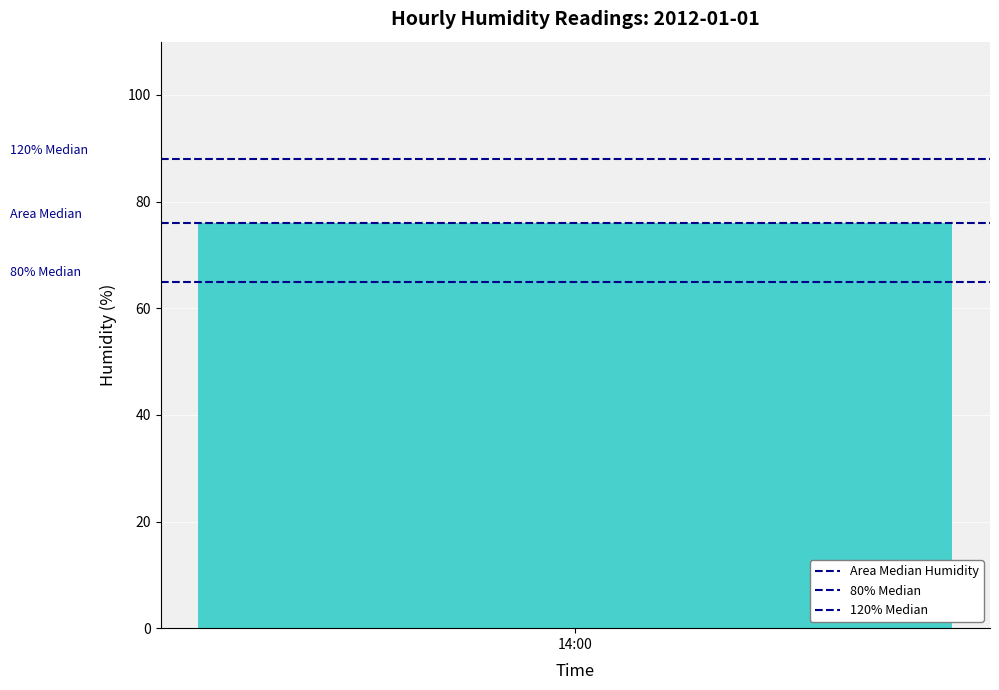

At which label is Area Median Humidity closest to 76?

14:00